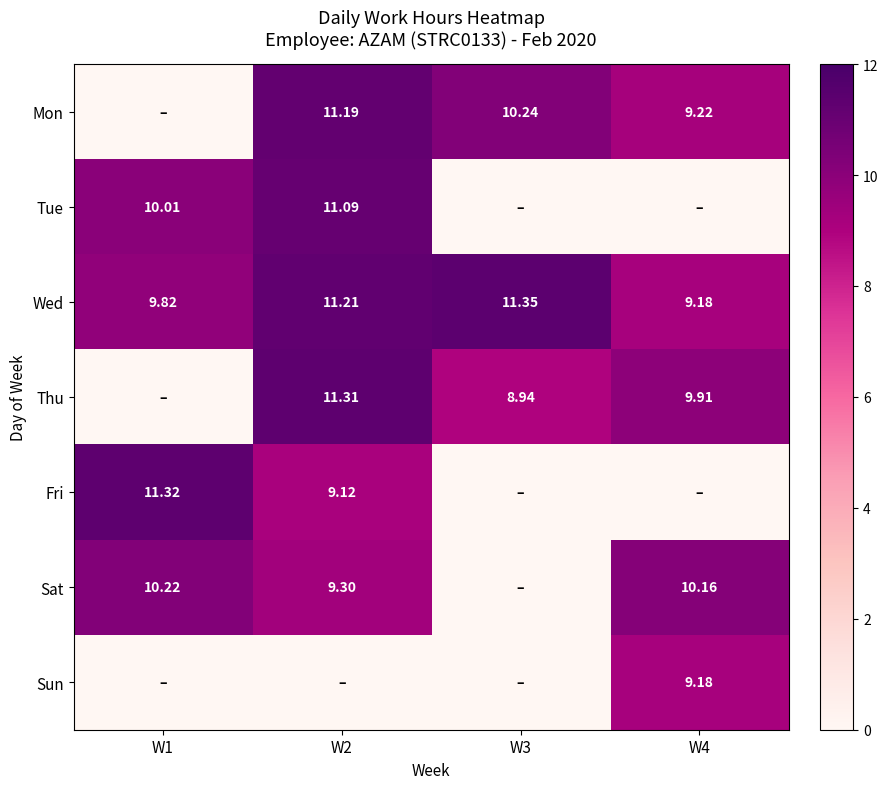

How many data points in Sat are less than 10?

2